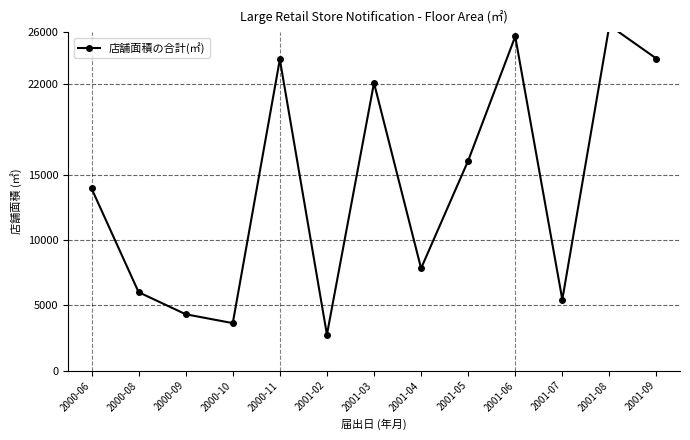

What is the label of the 2nd point from the left?

2000-08